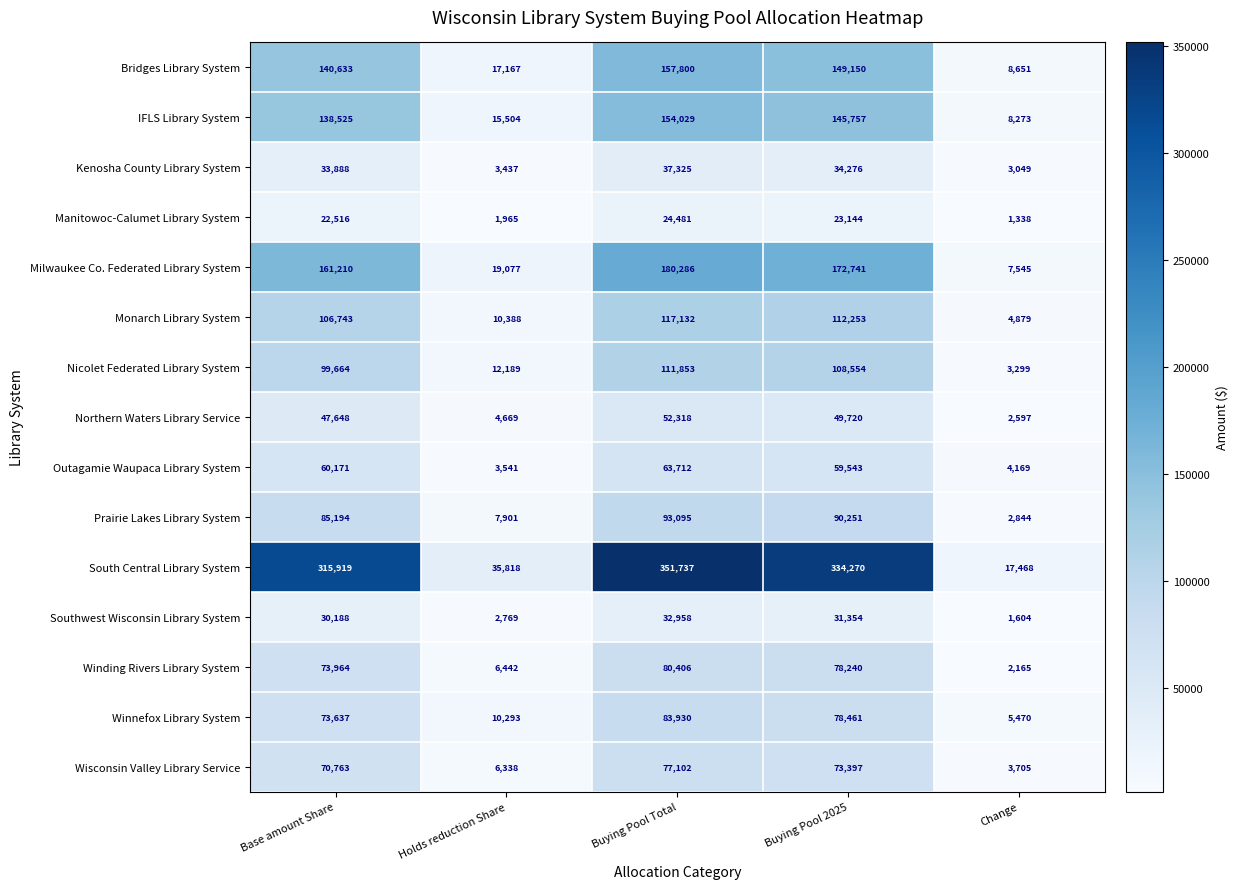

What is the difference between the maximum and minimum values in the Nicolet Federated Library System series?

108554